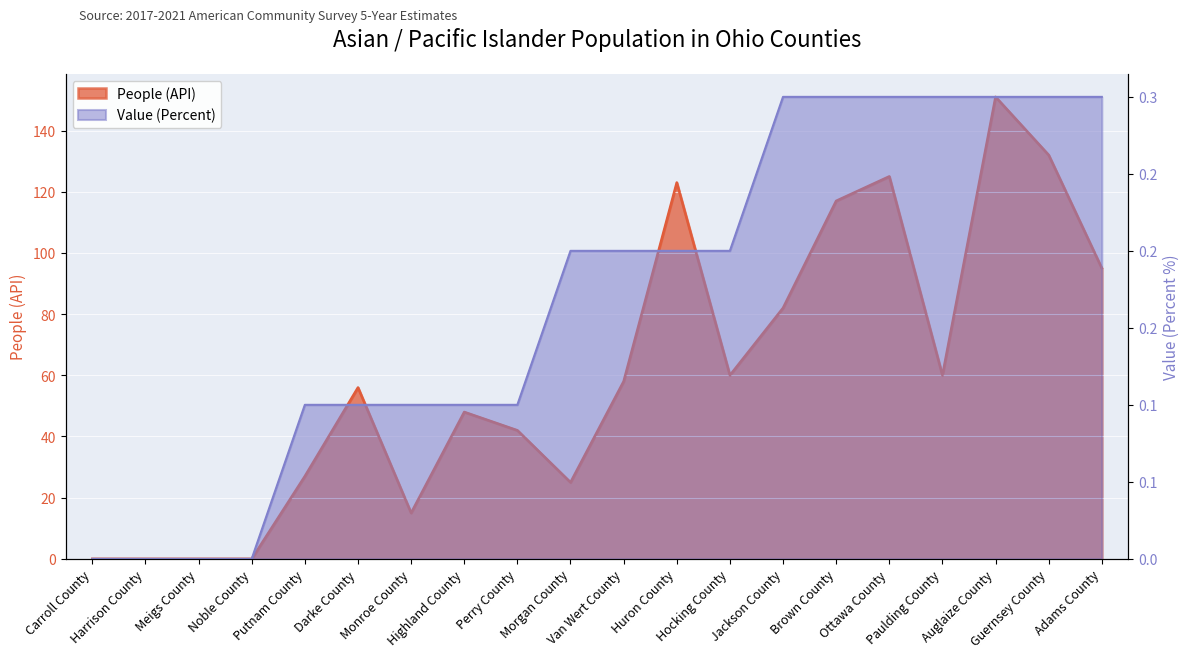

True or false: People (API) and Value (Percent) cross at least once.

False